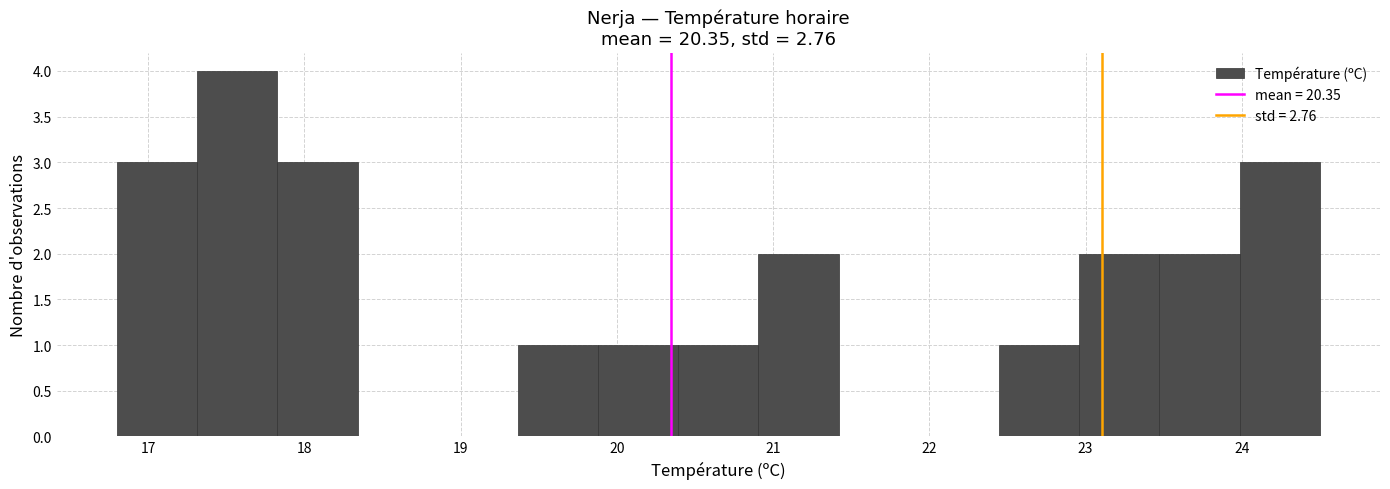

Reading left to right, transcribe this chart: for each bar, give the range it covers on the x-axis and its height. Neither the bar edges nor the heights are printed on the chart, so give them approximately, as read against the axes.

16.8 to 17.3: 3
17.3 to 17.8: 4
17.8 to 18.3: 3
18.3 to 18.9: 0
18.9 to 19.4: 0
19.4 to 19.9: 1
19.9 to 20.4: 1
20.4 to 20.9: 1
20.9 to 21.4: 2
21.4 to 21.9: 0
21.9 to 22.4: 0
22.4 to 23.0: 1
23.0 to 23.5: 2
23.5 to 24.0: 2
24.0 to 24.5: 3